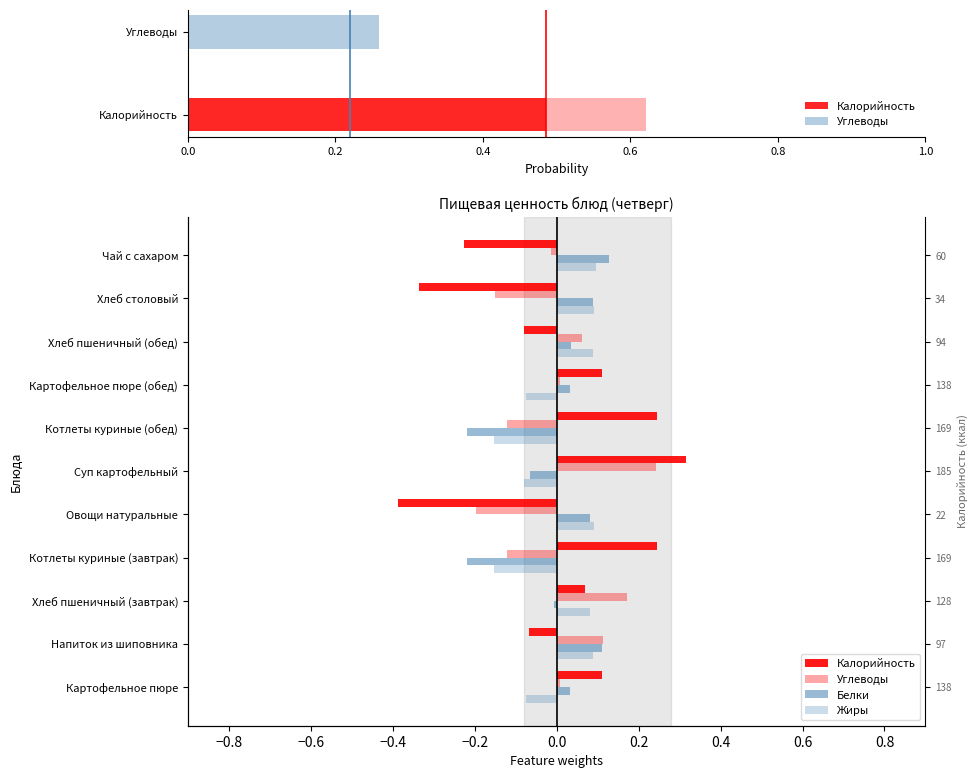

How many bars are there in total?

44